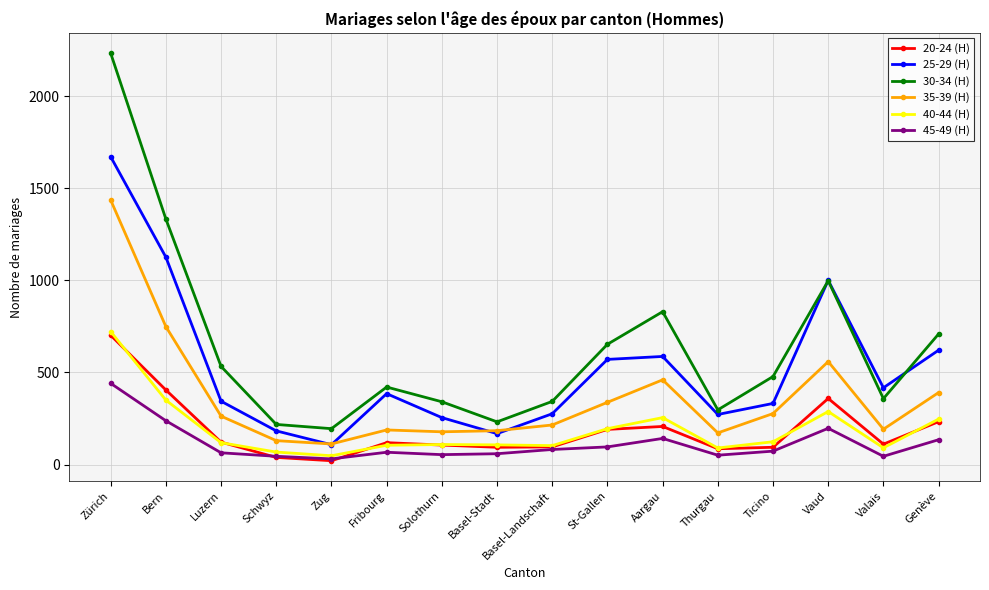

What is the spread (max minus min) of values at Basel-Stadt?

173